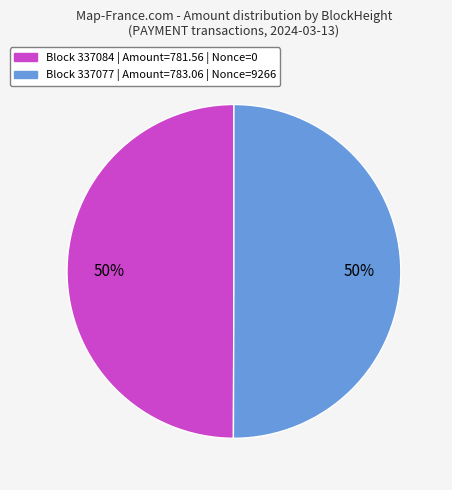

To the nearest percent, what is the average slice percentage?

50%